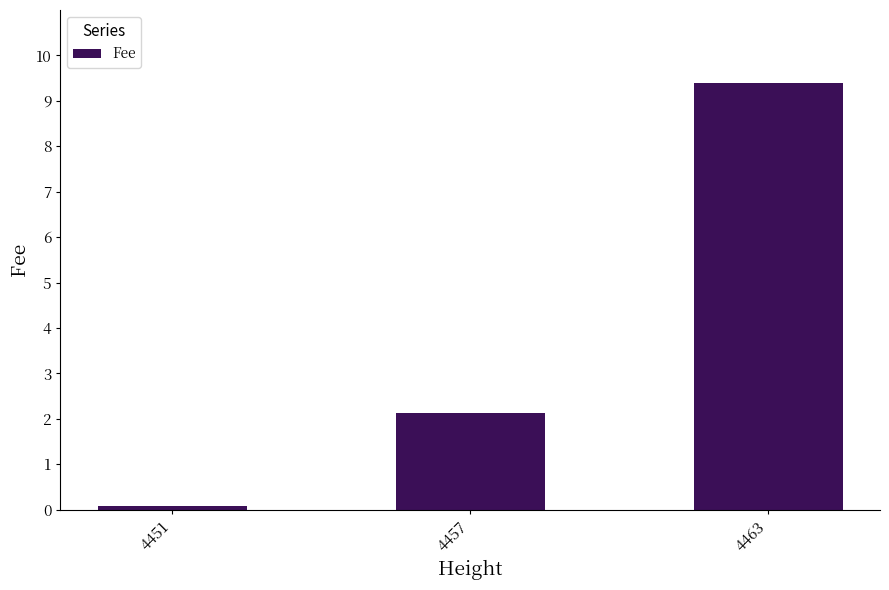

Is it true that the value at 4457 is 3.4?

False